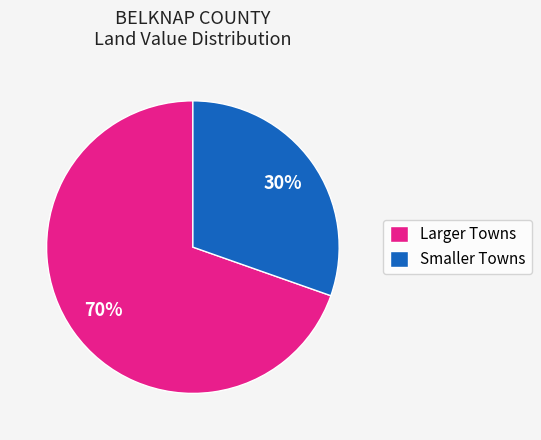

How many segments does this pie chart have?

2